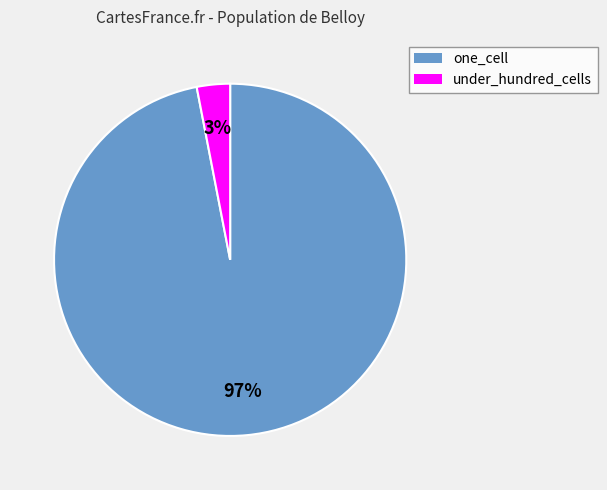

To the nearest percent, what is the difference between the largest and smallest slice percentages?

94%